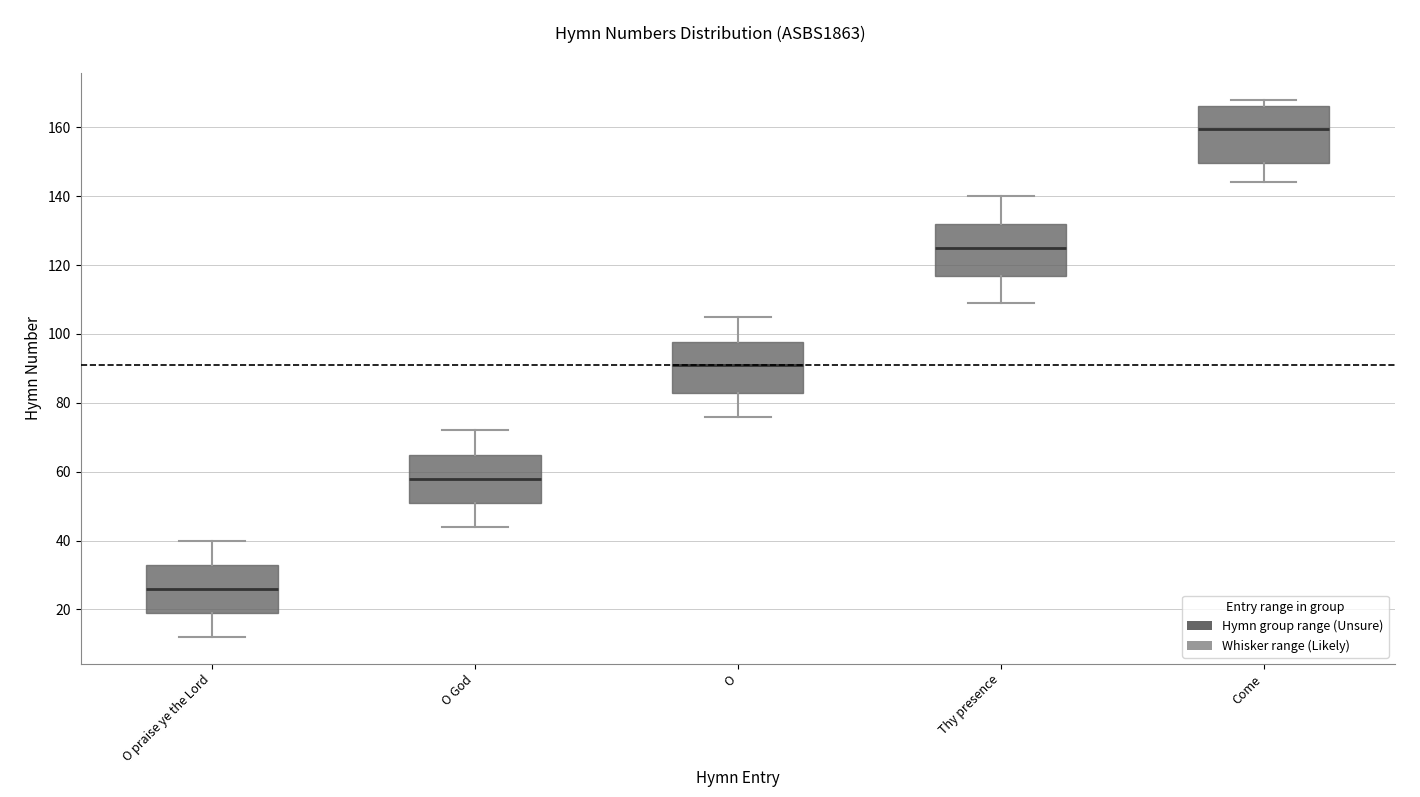

Where does the upper whisker of the box for O praise ye the Lord end on the y-axis? The values are not printed on the chart, so give them approximately, as read against the axis.

40